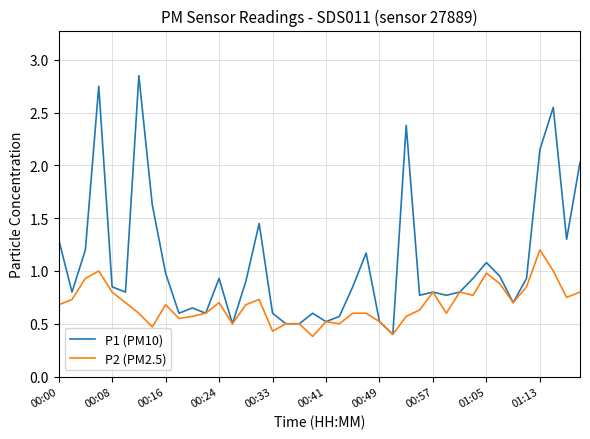

What is the sum of all P2 (PM2.5) values?

27.2